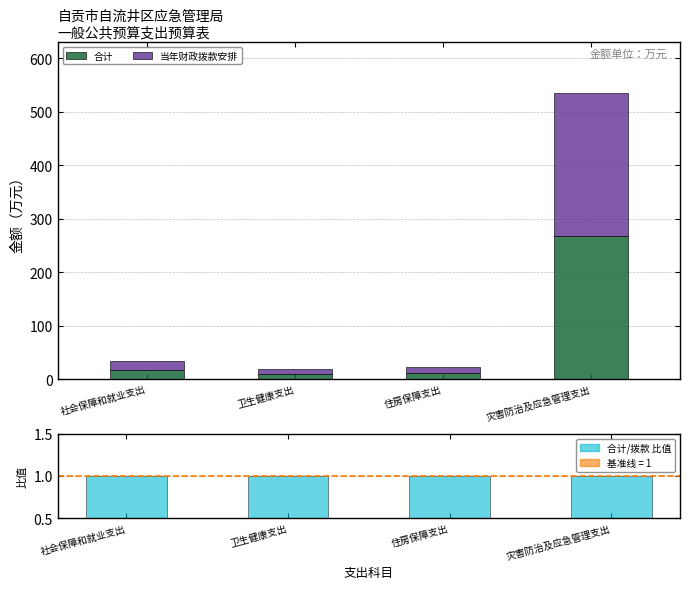

At how many categories does at least one series exceed 165?

1